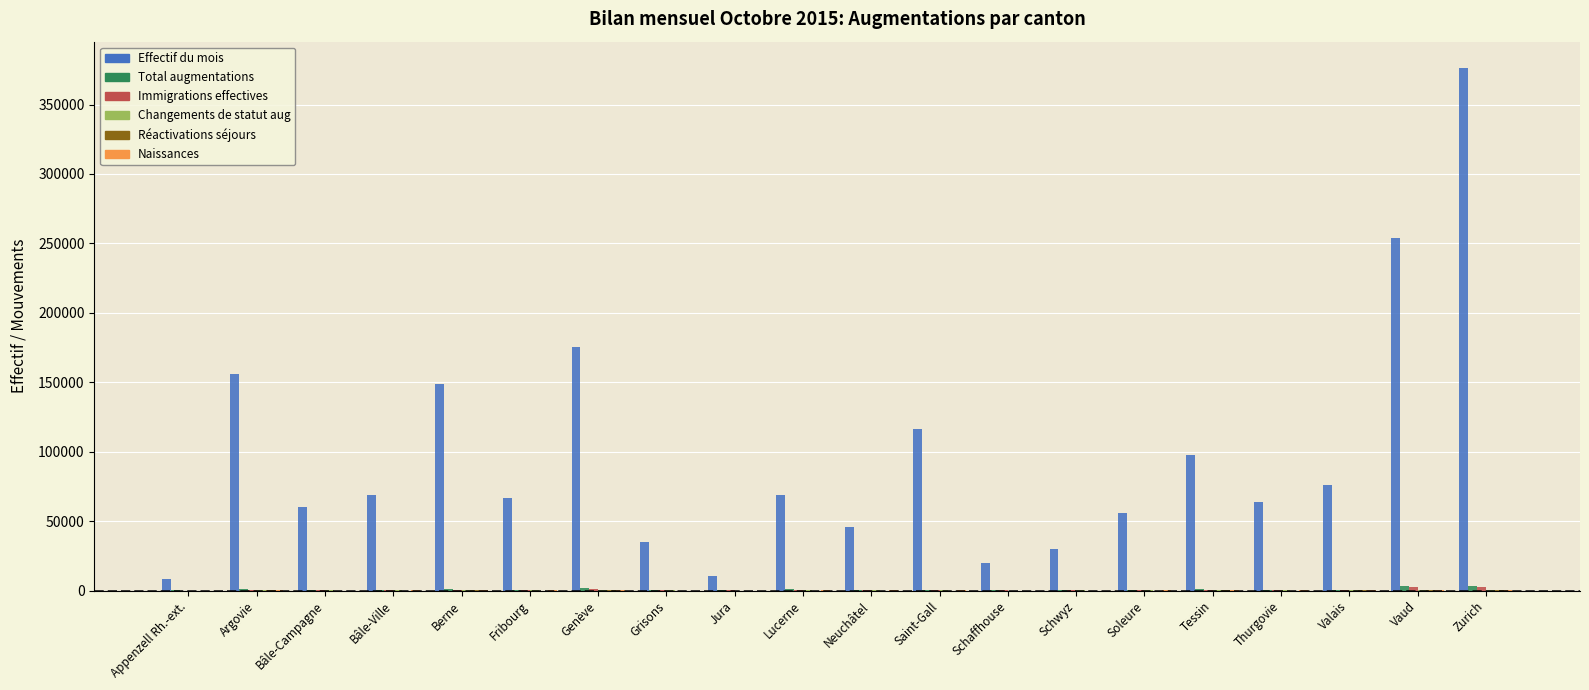

What is the maximum value shown in the chart?

376480